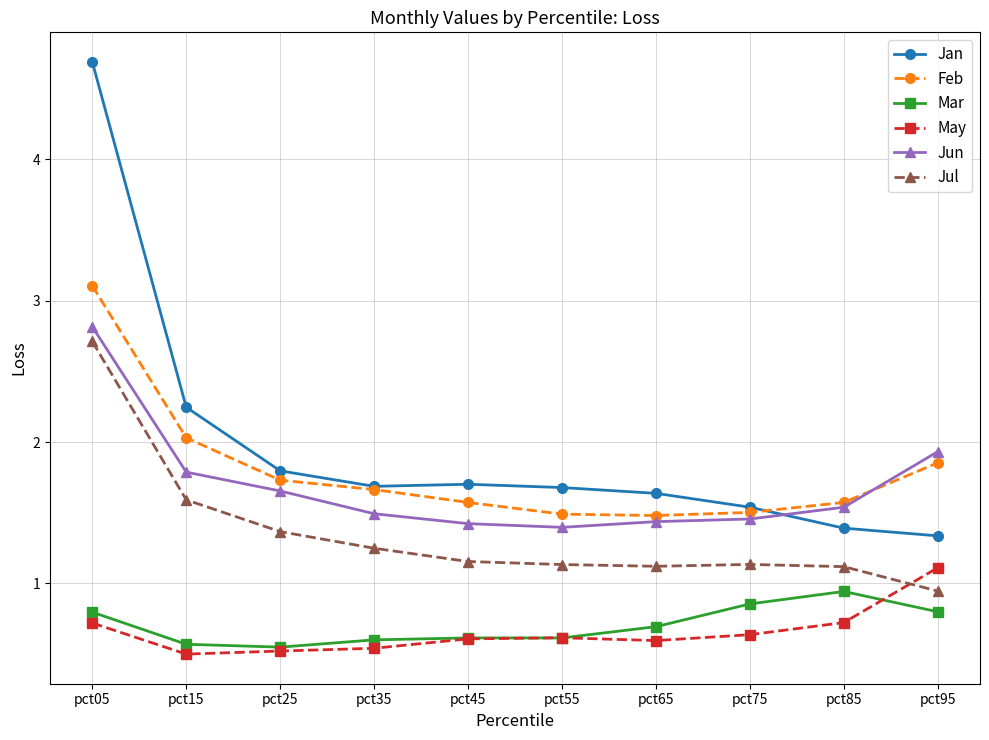

The value of Mar at pct85 is 0.9. True or false?

True